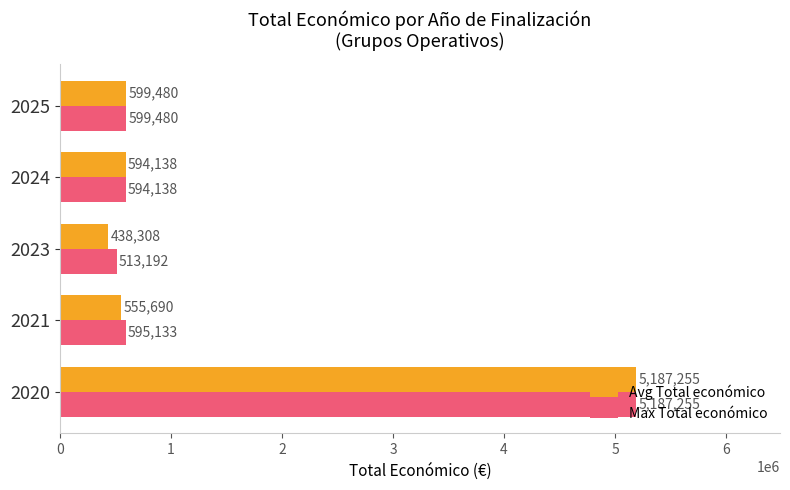

What is the sum of all Max Total económico values?

7489198